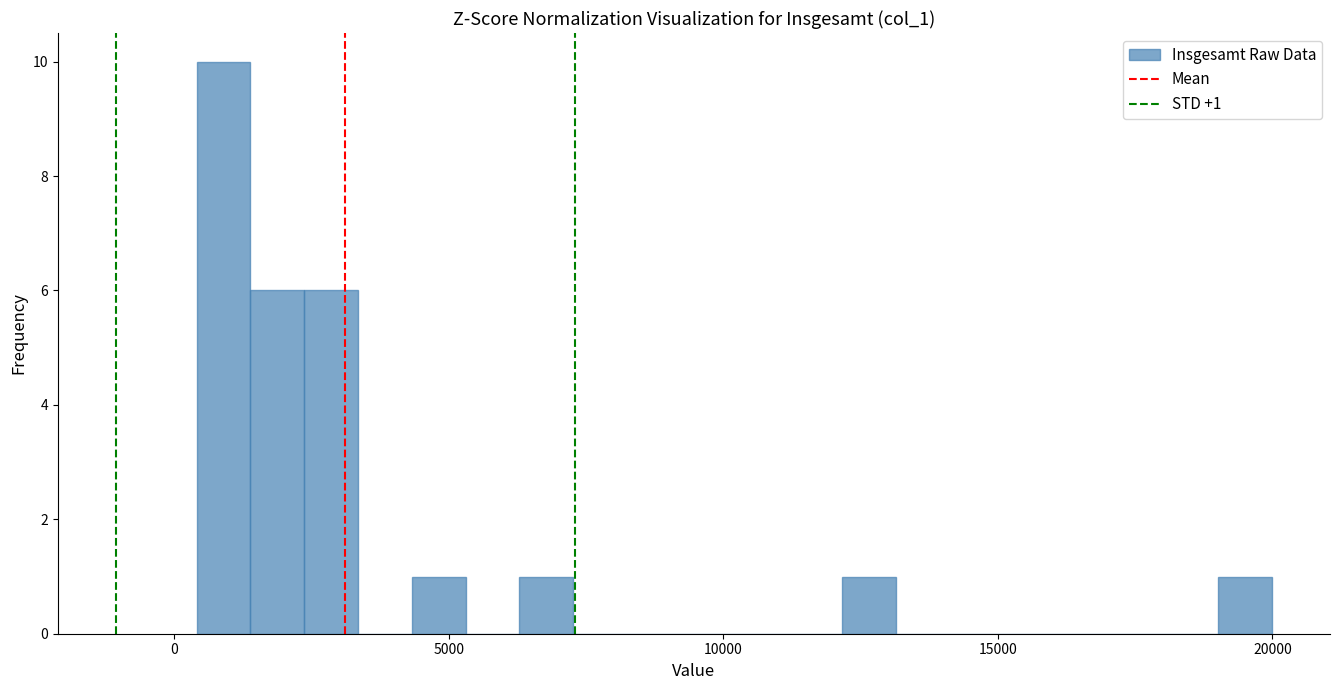

Read against the x-axis, roughly where is the centre of the tallest bar?

1000